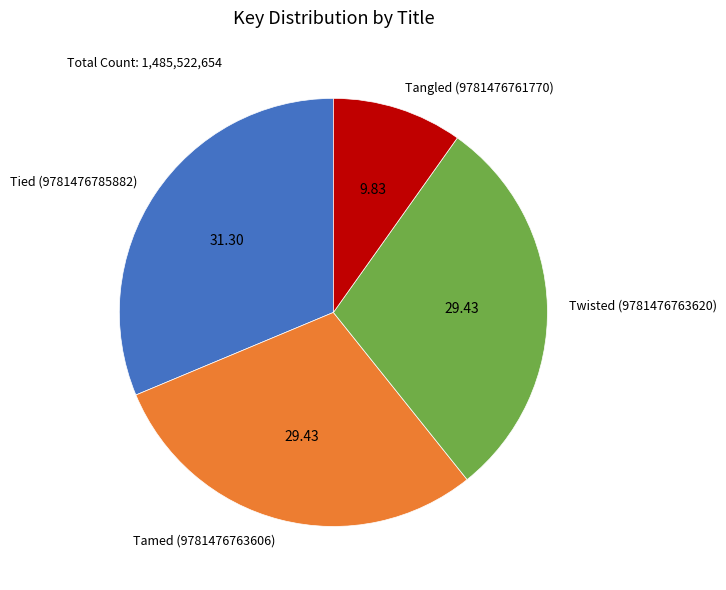

Which has a higher value, Twisted (9781476763620) or Tied (9781476785882)?

Tied (9781476785882)